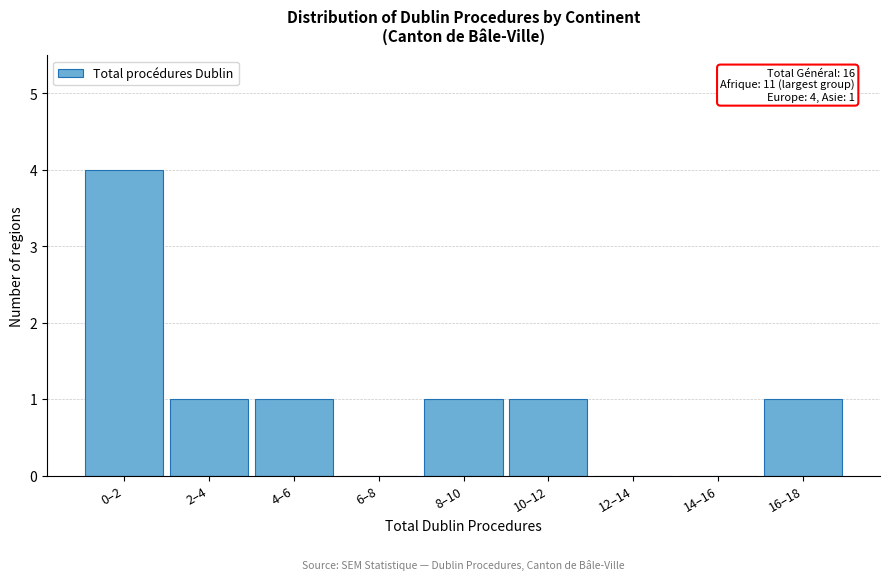

Reading left to right, what are all the values shown in this chart?

0–2=4	2–4=1	4–6=1	6–8=0	8–10=1	10–12=1	12–14=0	14–16=0	16–18=1